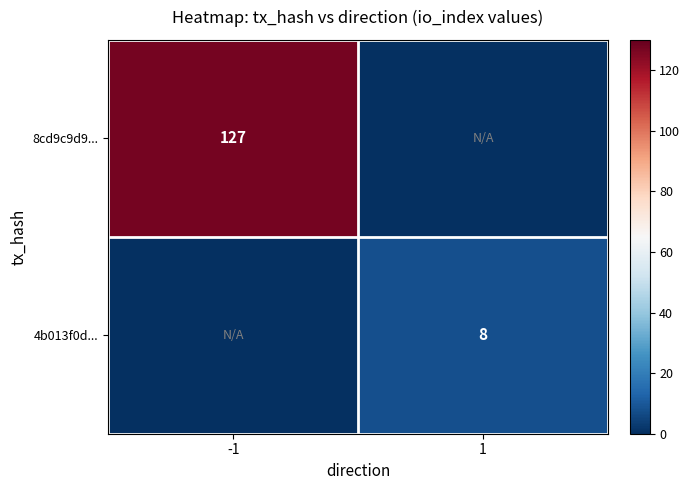

What is the total value across all series at 1?

8